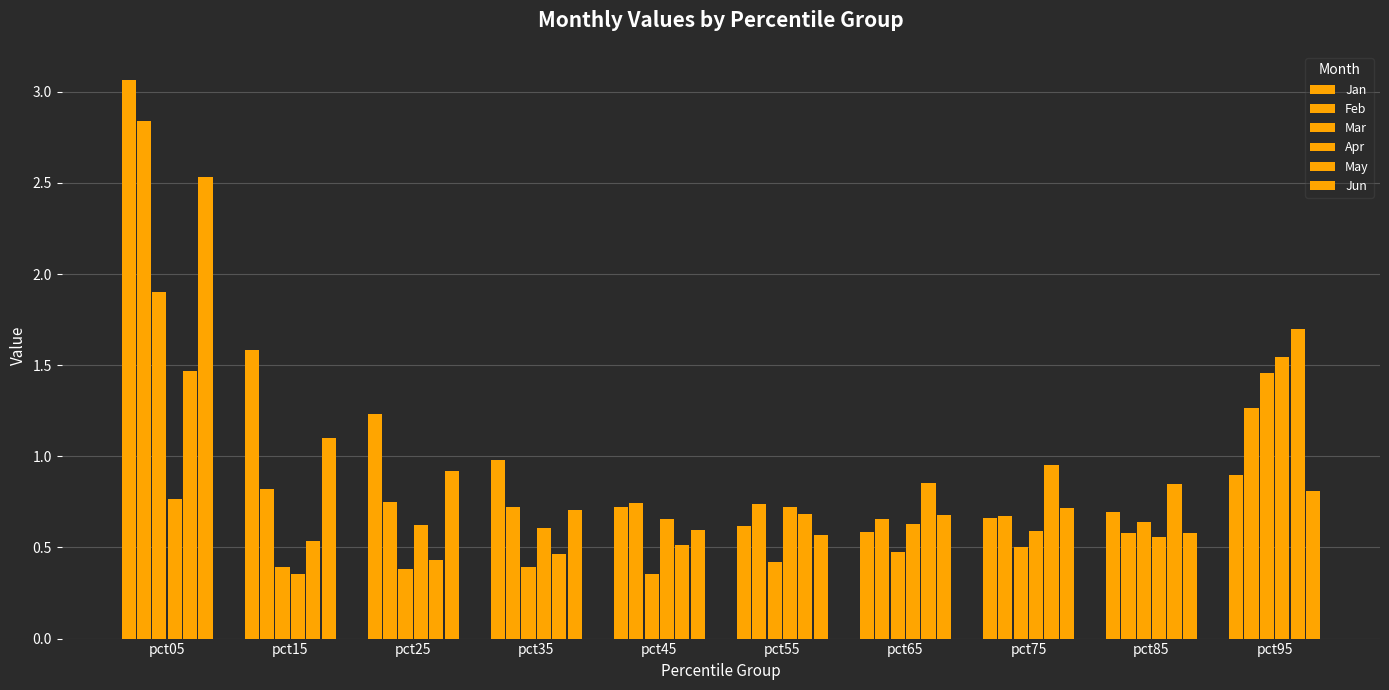

Which category has the lowest value across all series?

pct45